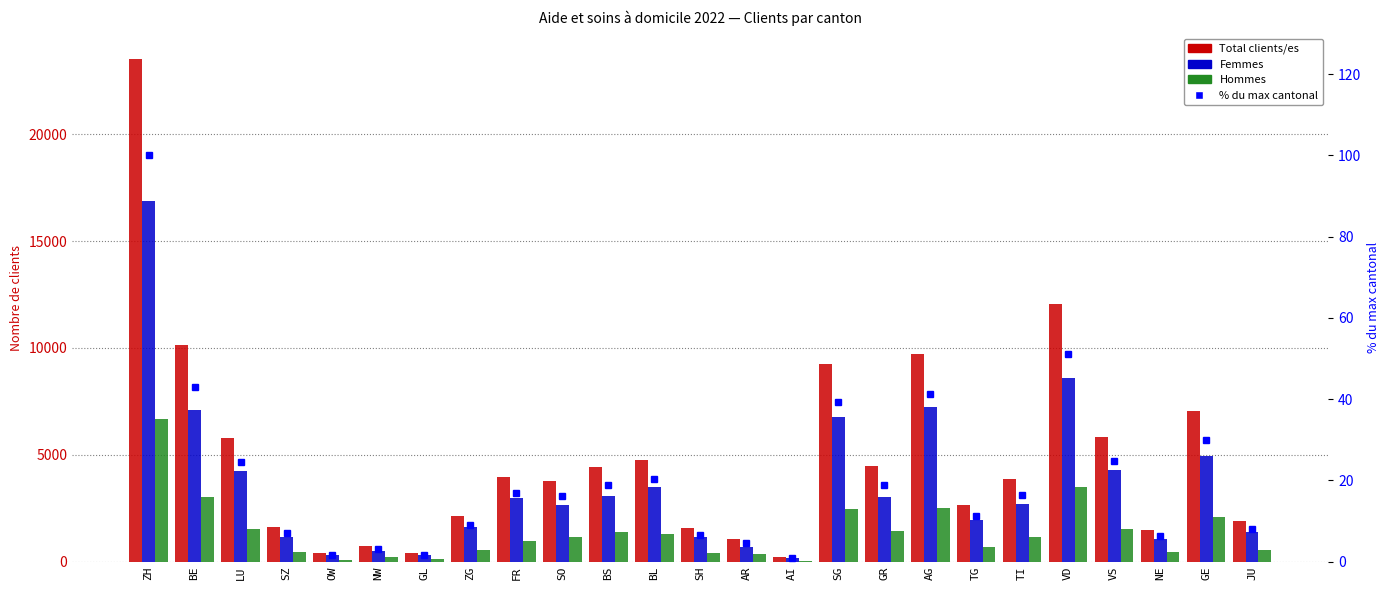

True or false: Total clients/es has a value of 106.3 at OW.

False